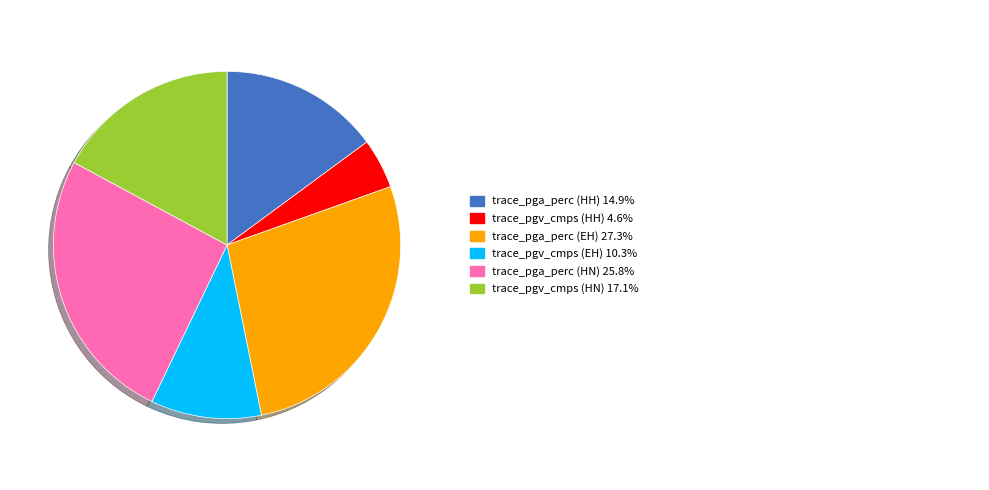

Is there a majority slice in this chart?

No